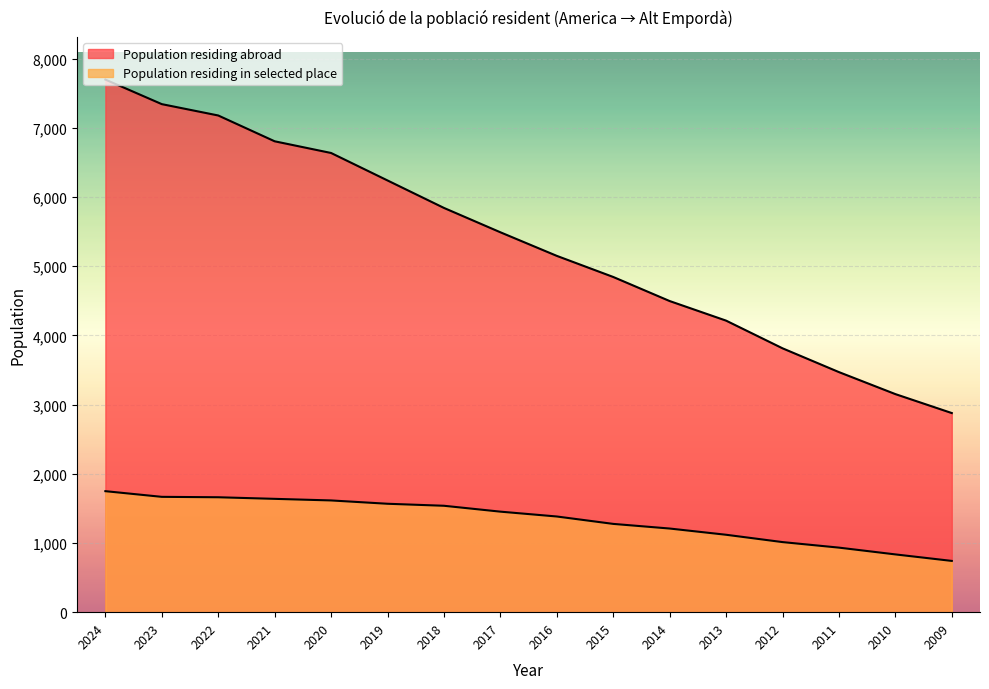

At which category is the sum across all series the highest?

2024